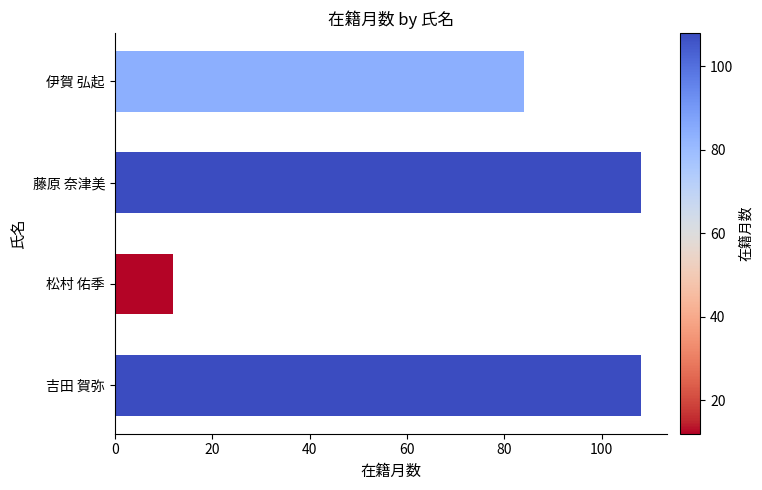

Count the number of data series in this chart.

1